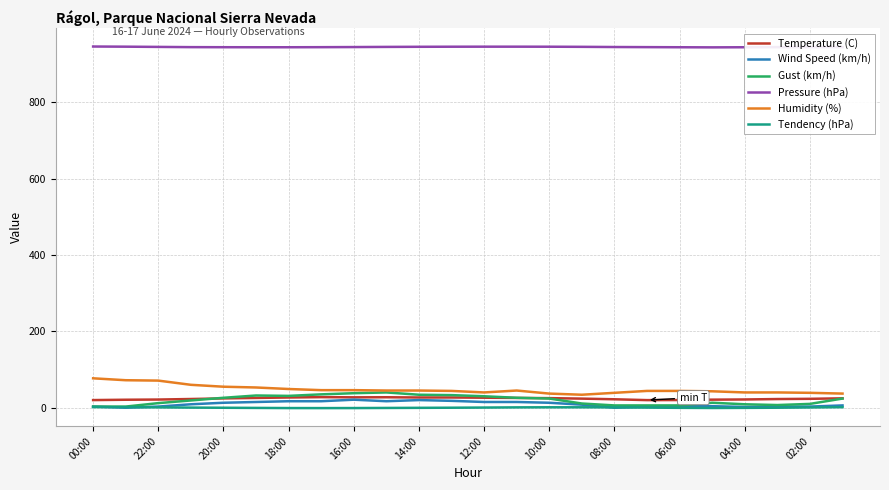

What is the maximum value shown in the chart?

945.9